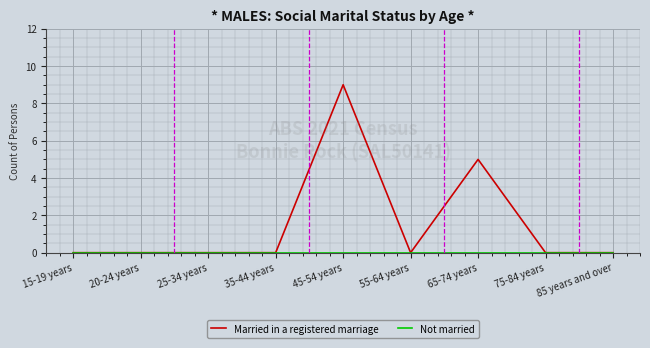

Between 15-19 years and 65-74 years, which series saw the biggest shift?

Married in a registered marriage